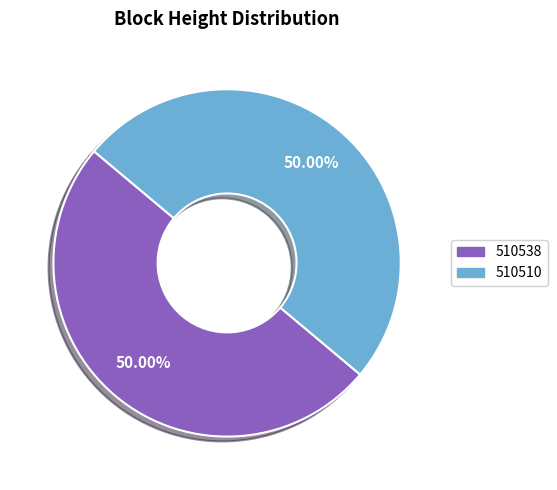

To the nearest percent, what portion does 510538 represent?

50%